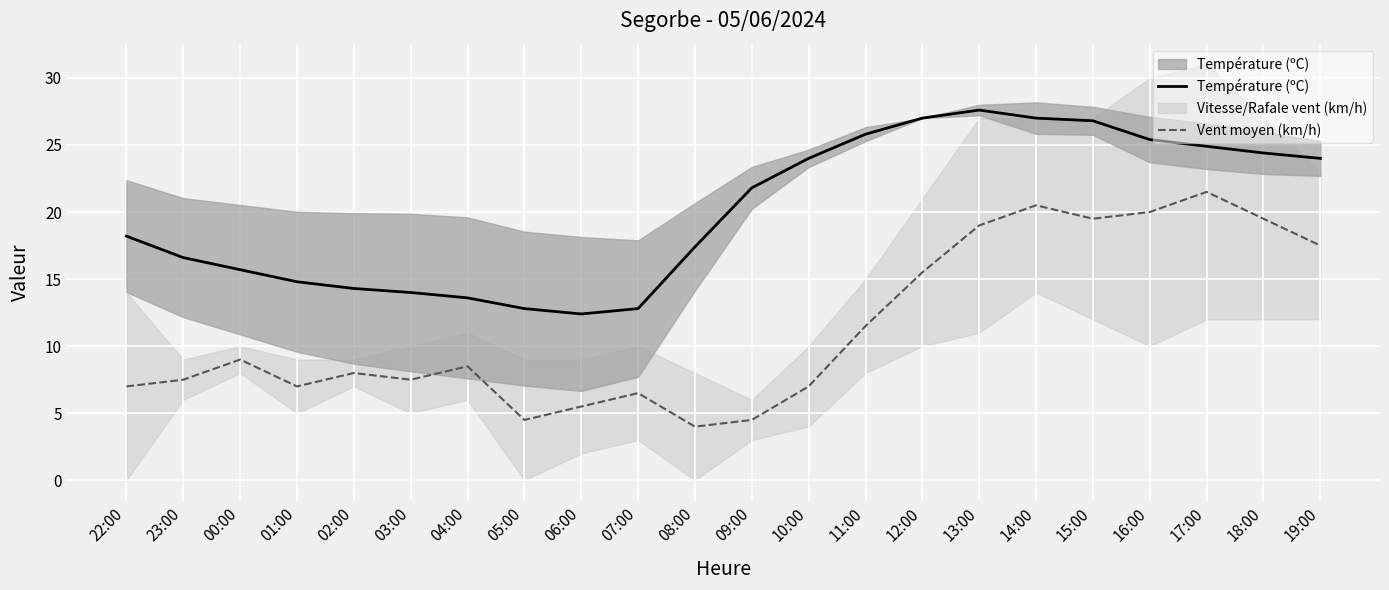

Rank the categories by Vent moyen (km/h) value from highest to lowest.

17:00, 14:00, 16:00, 15:00, 18:00, 13:00, 19:00, 12:00, 11:00, 00:00, 04:00, 02:00, 23:00, 03:00, 22:00, 01:00, 10:00, 07:00, 06:00, 05:00, 09:00, 08:00